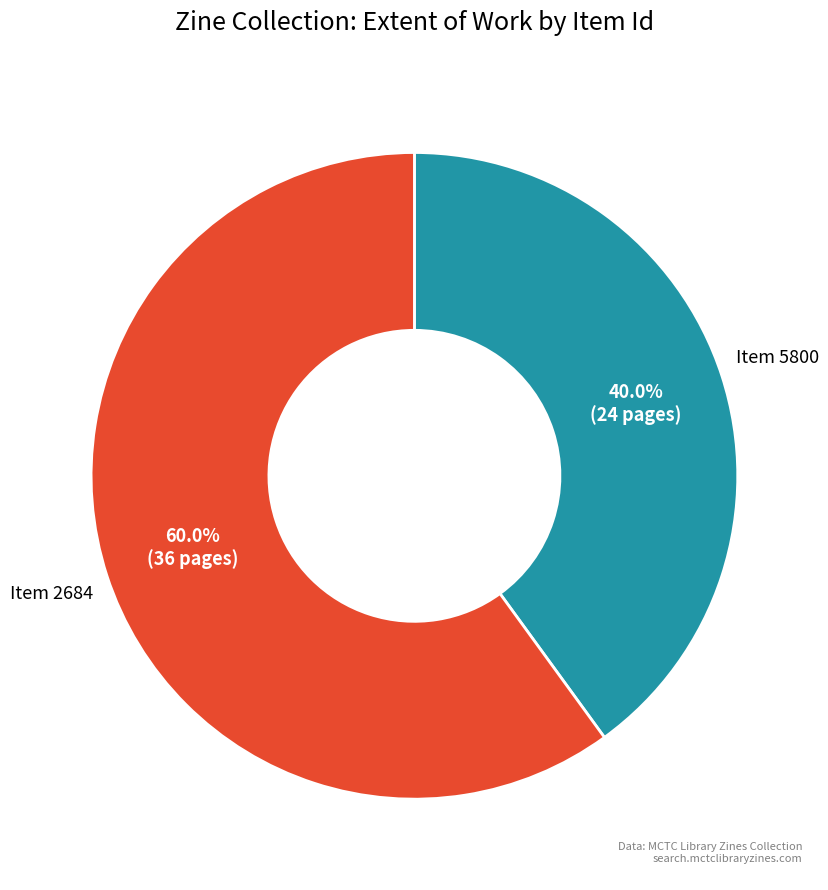

Is there a majority slice in this chart?

Yes